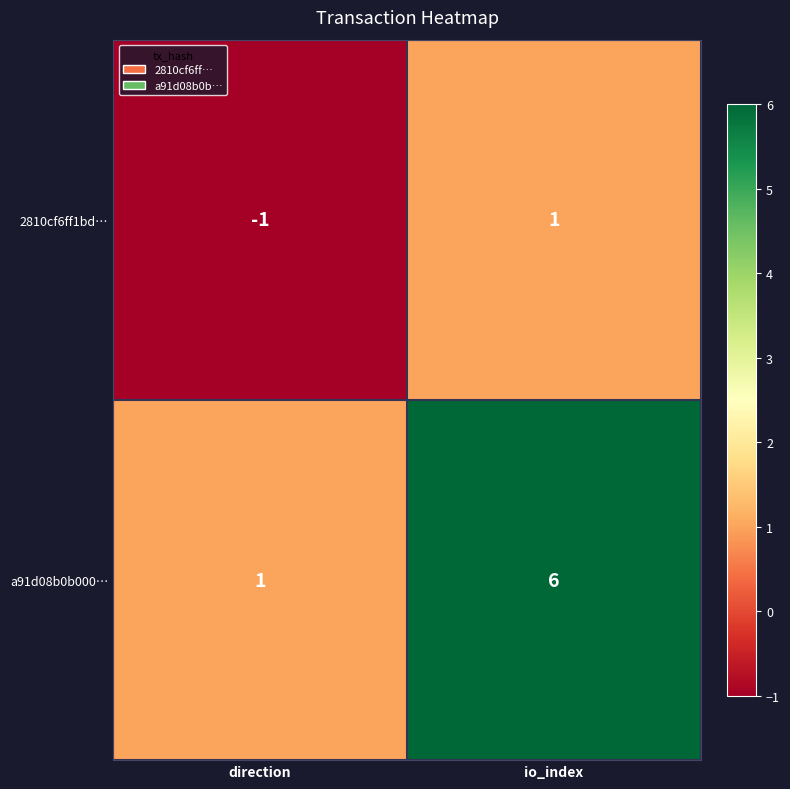

Between direction and io_index, which series saw the biggest shift?

a91d08b0b000…